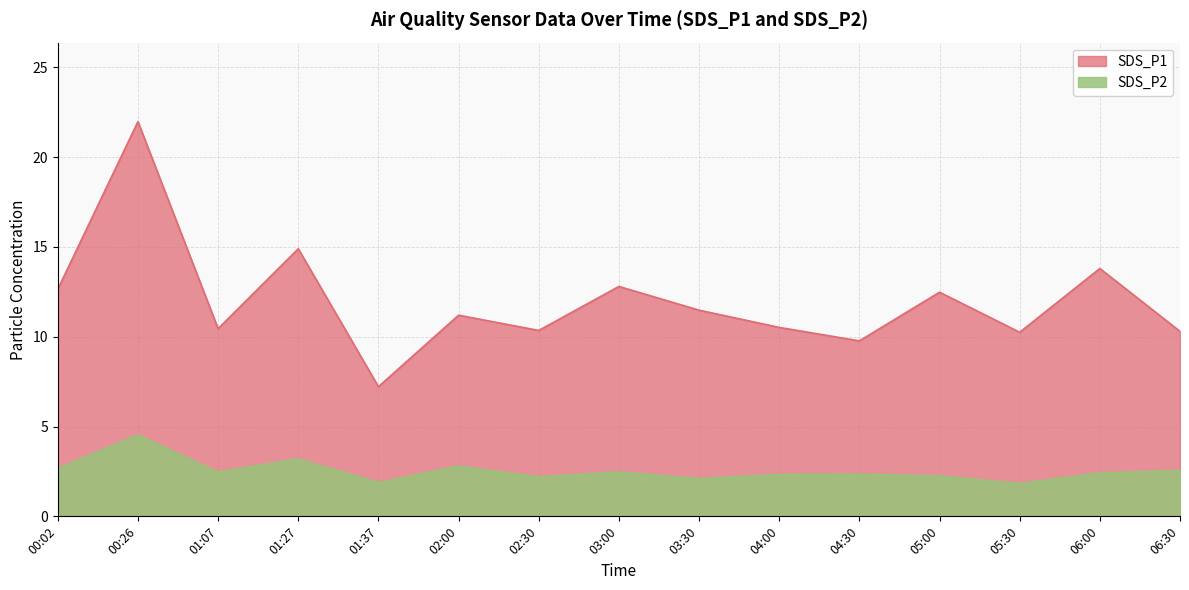

Does the chart have visible grid lines?

Yes